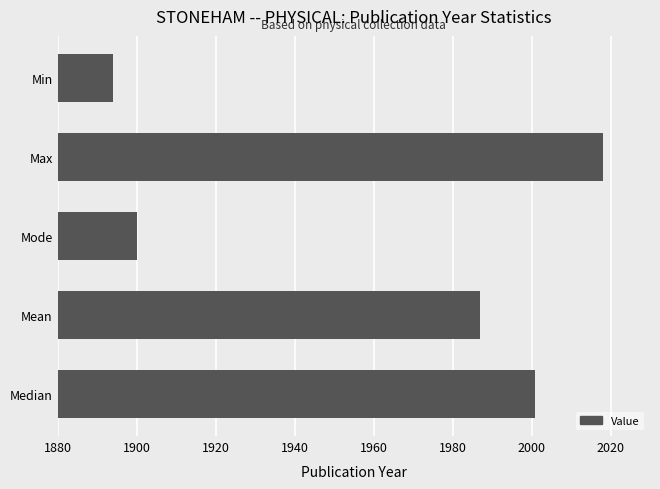

What is the sum of all values?

9800